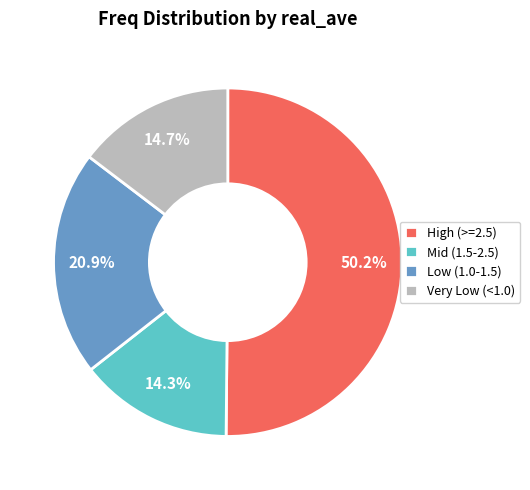

What percentage is NOT represented by Very Low (<1.0)?

85.3%